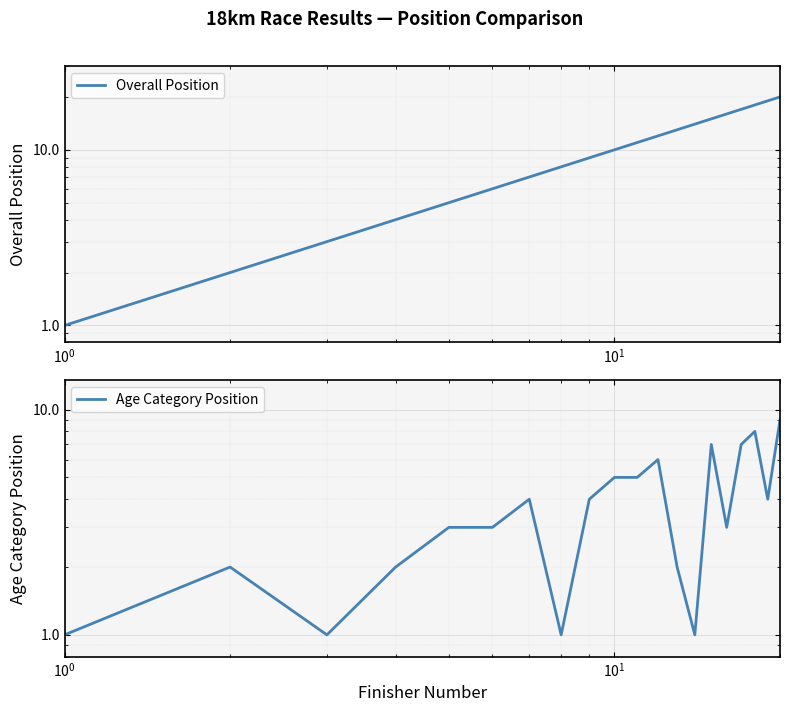

How many data points in Overall Position are above 11?

9